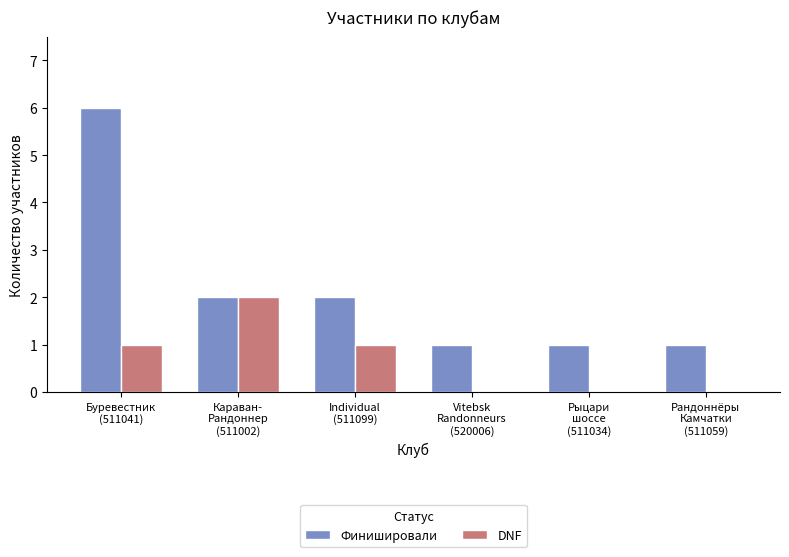

What is the total value across all series at Рыцари
шоссе
(511034)?

1